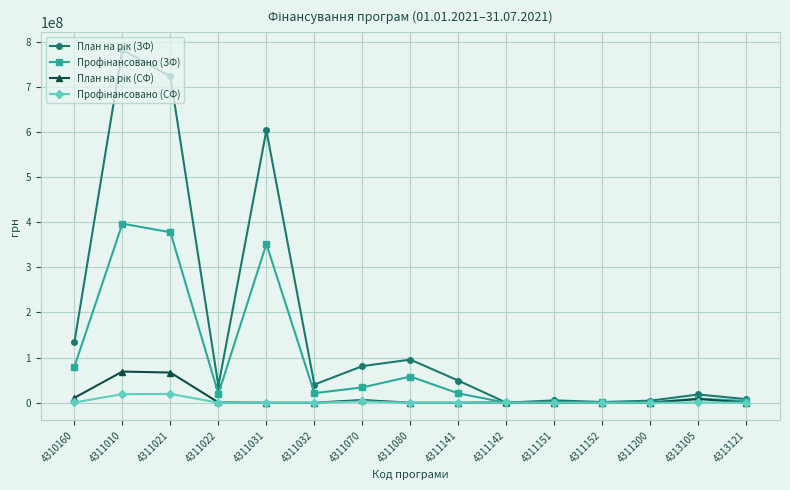

How many data points does each series have?

15